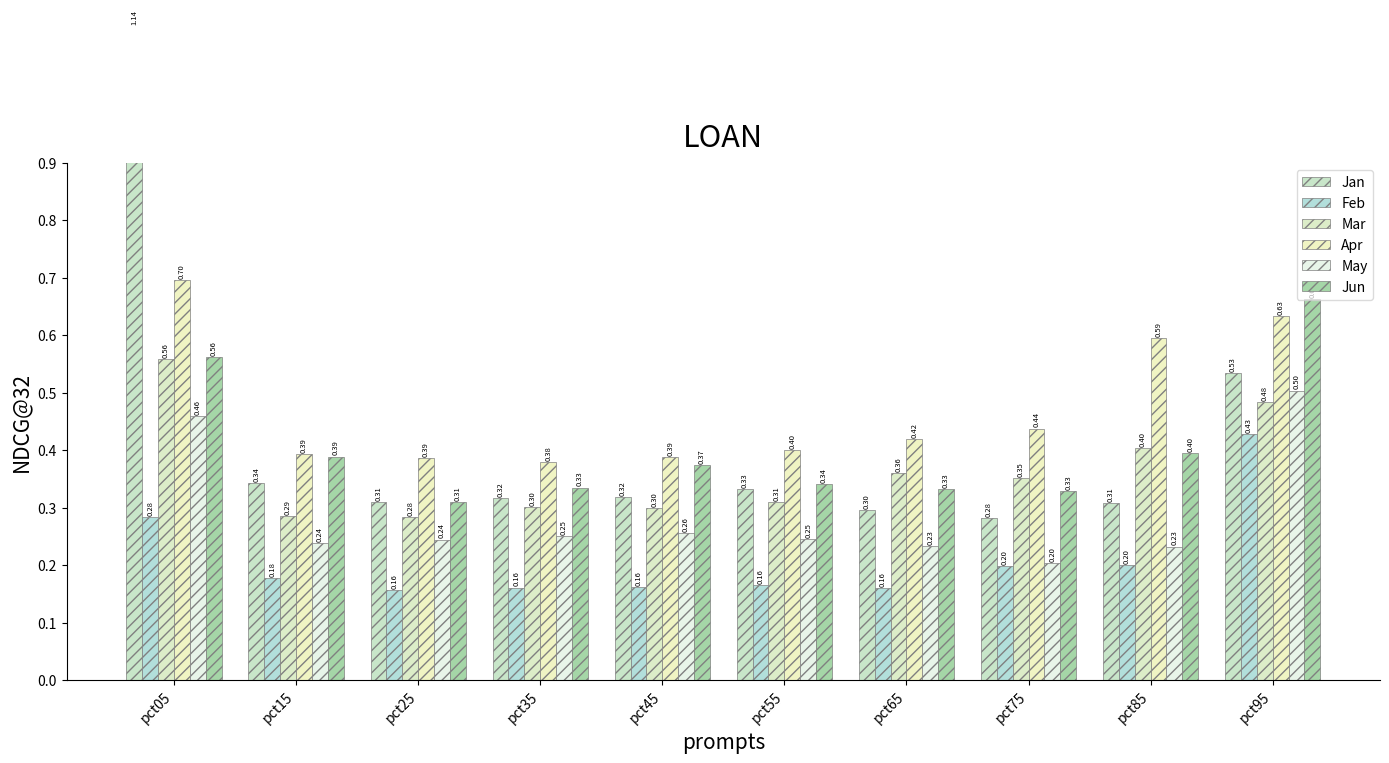

What is the average value of the Jan series?

0.4